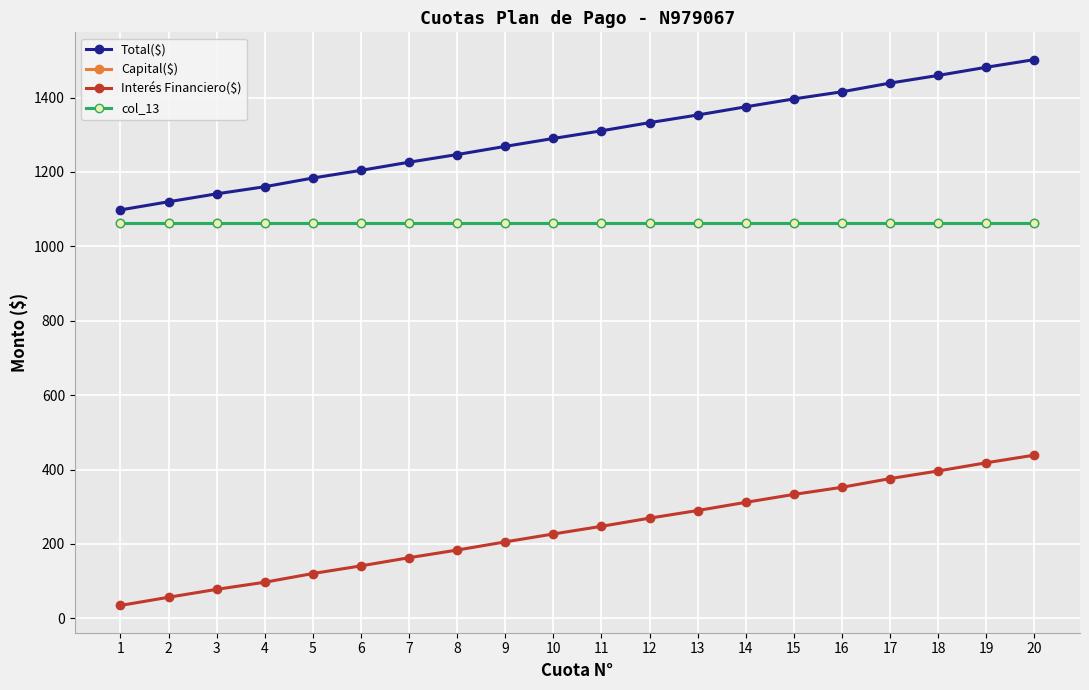

Does the chart have visible grid lines?

Yes